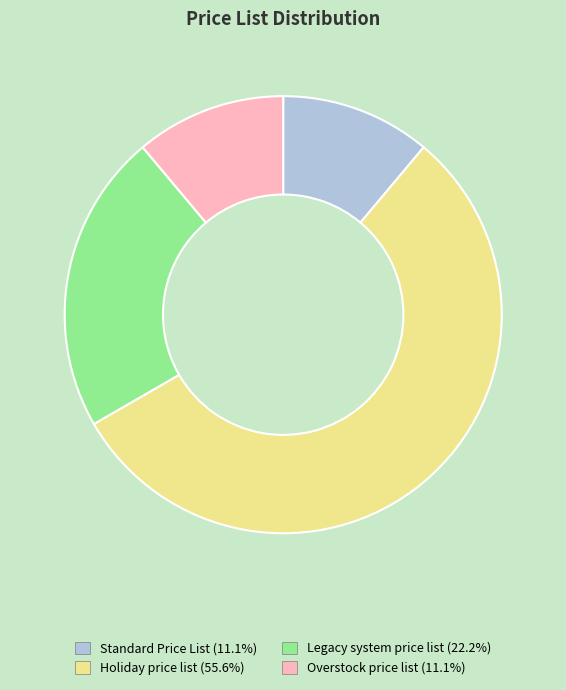

Is there a majority slice in this chart?

Yes